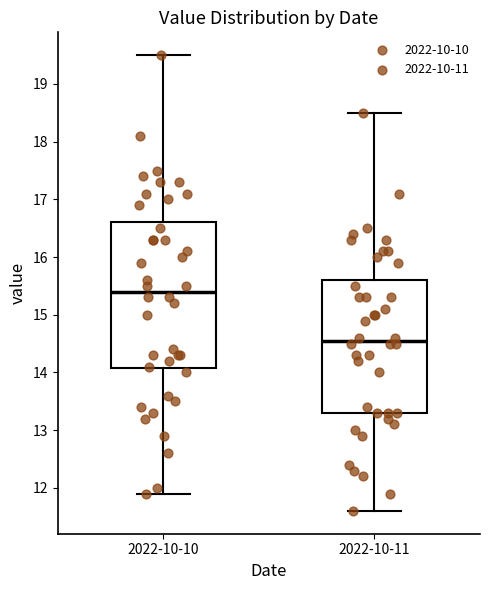

Reading left to right, transcribe this box plot: for each box, give where its median line is, the range the box spans, and where its two whiskers end, as read against the y-axis. The values are not printed on the chart, so give them approximately, as read against the axis.

2022-10-10: median 15.4, box 14.1 to 16.6, whiskers 11.9 to 19.5
2022-10-11: median 14.6, box 13.3 to 15.6, whiskers 11.6 to 18.5